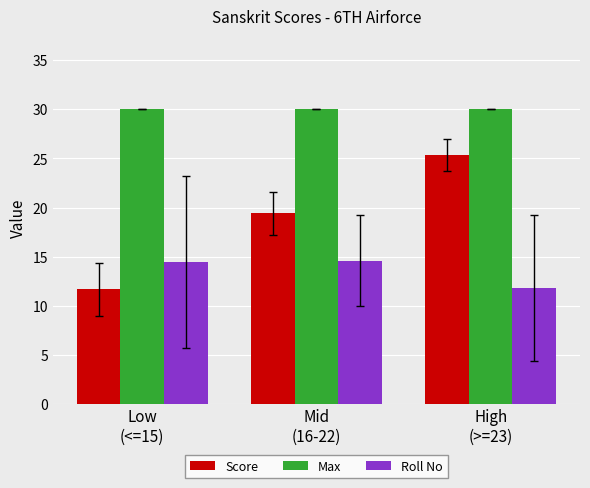

What is the difference between the highest and lowest values at Mid
(16-22)?

15.4